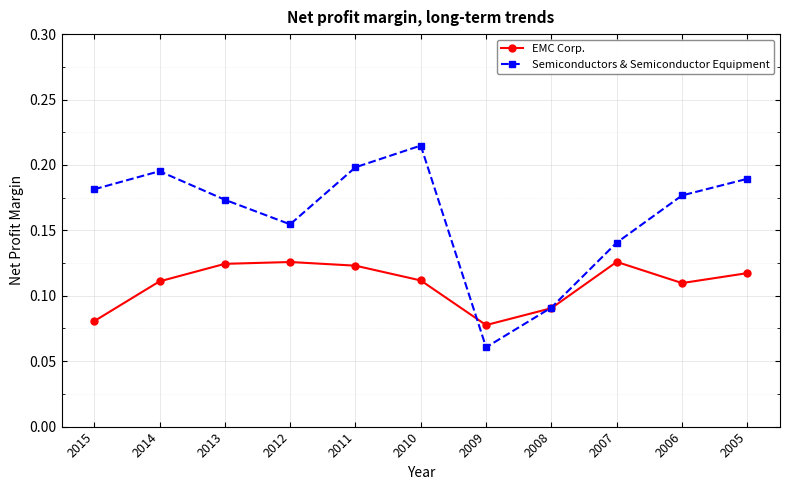

Rank the series by their maximum value, from highest to lowest.

Semiconductors & Semiconductor Equipment, EMC Corp.